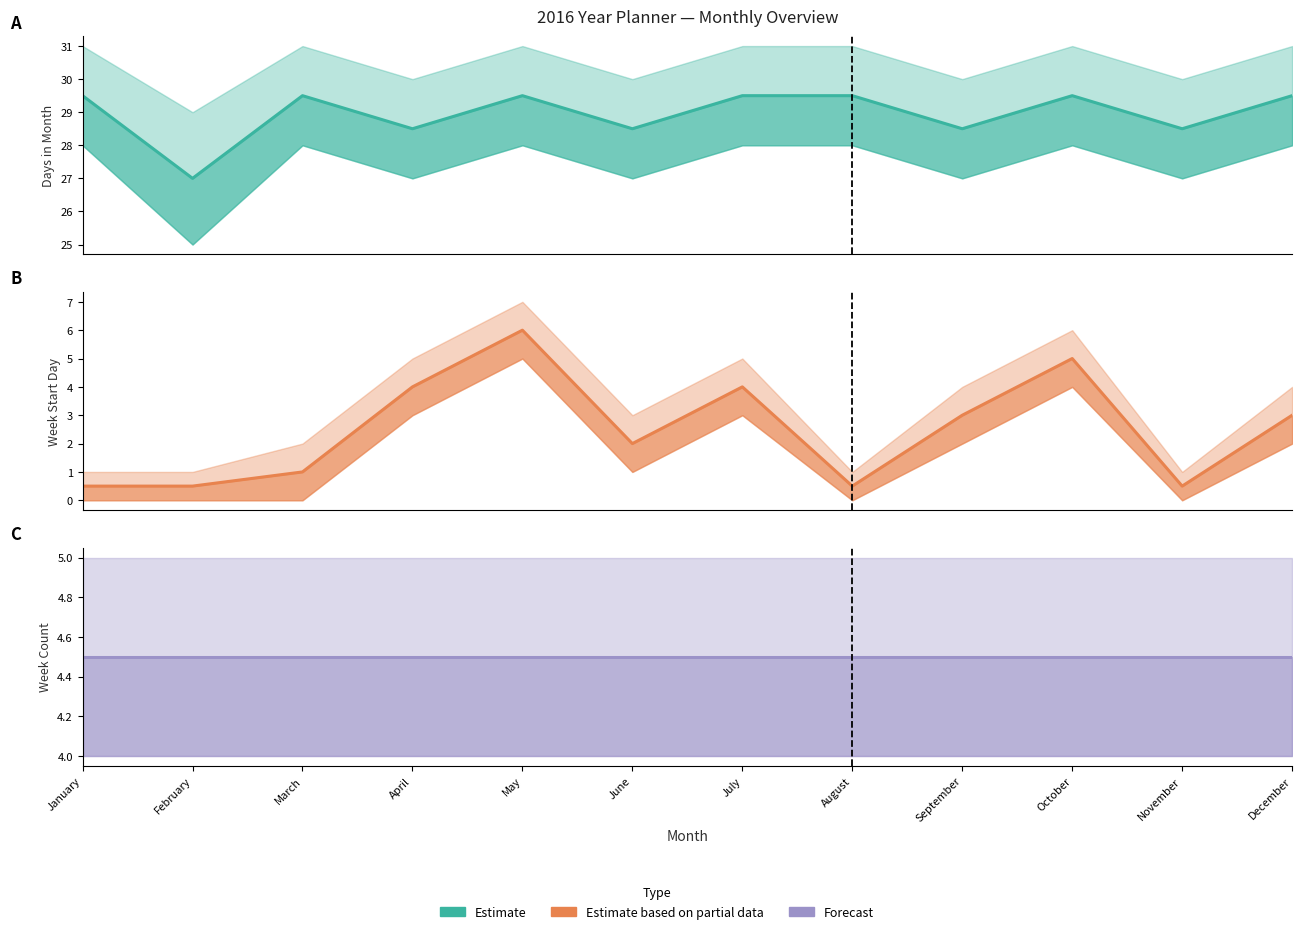

Which series has the largest total across all categories?

Days in Month